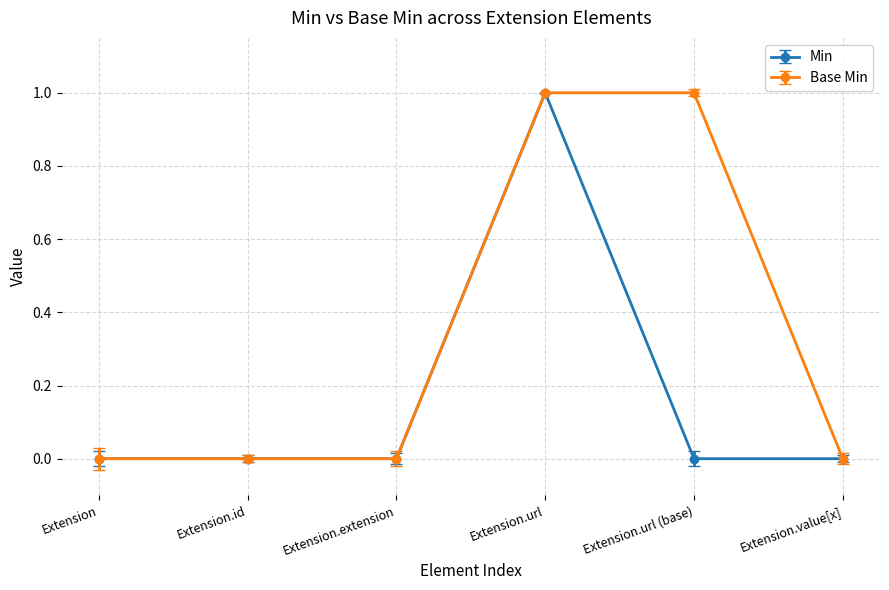

Reading left to right, extract all data points from this chart.

Min: 0	0	0	1	0	0
Base Min: 0	0	0	1	1	0